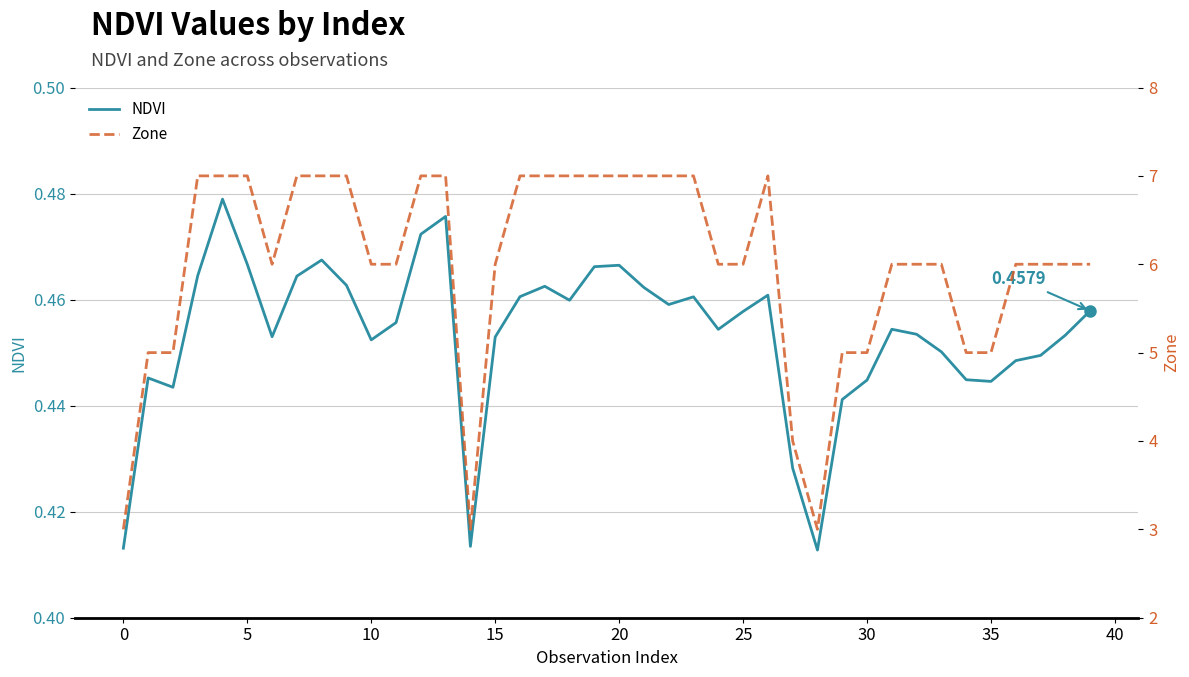

True or false: NDVI and Zone cross at least once.

False